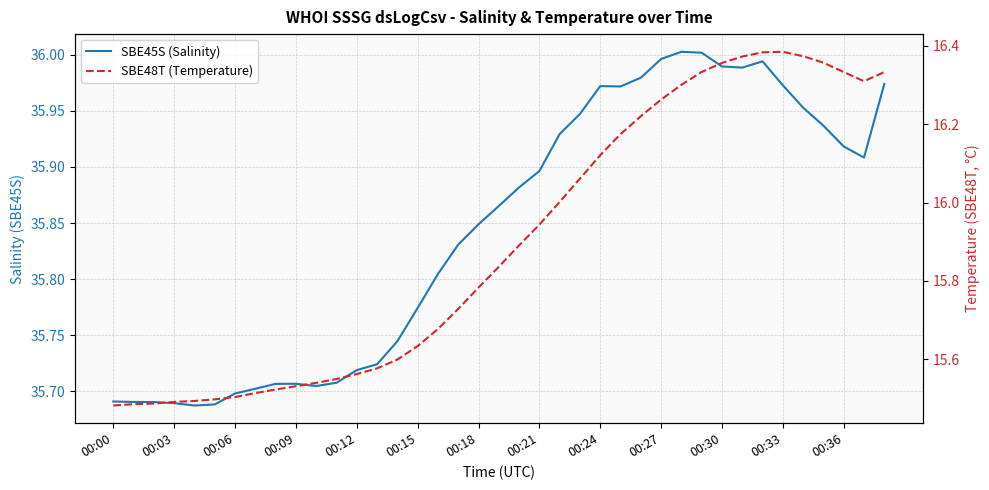

True or false: SBE48T (Temperature) has more than 0 interior local peaks.

True